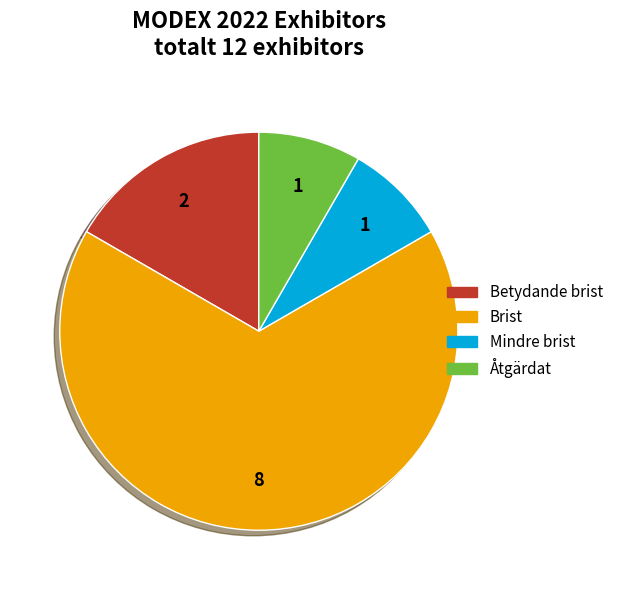

Is there a majority slice in this chart?

Yes